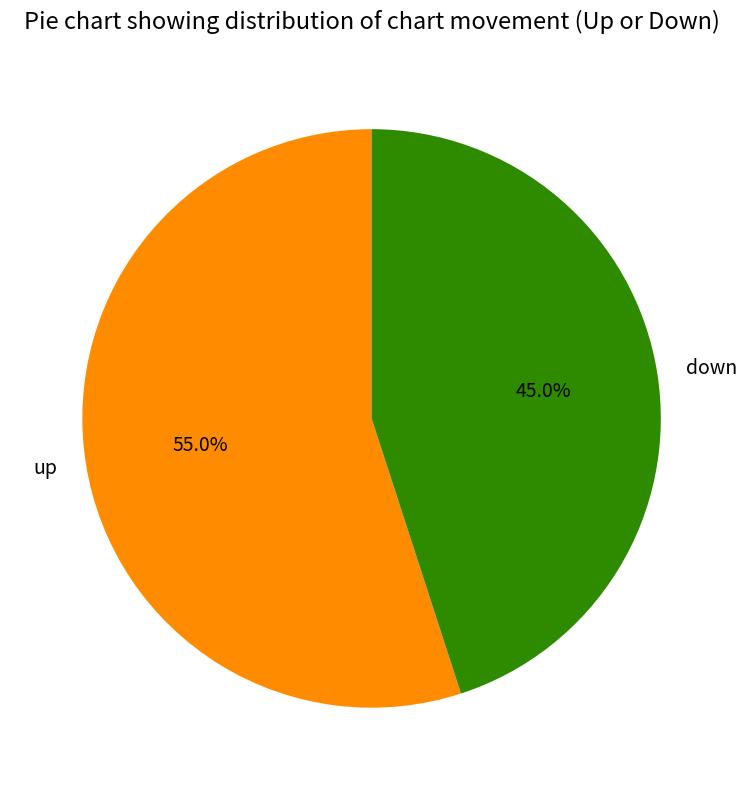

Count the number of slices in the pie.

2